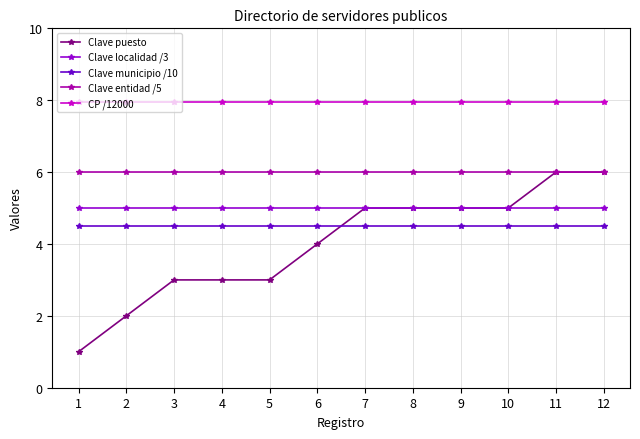

The Clave municipio /10 series shows 6.7 at 3. True or false?

False